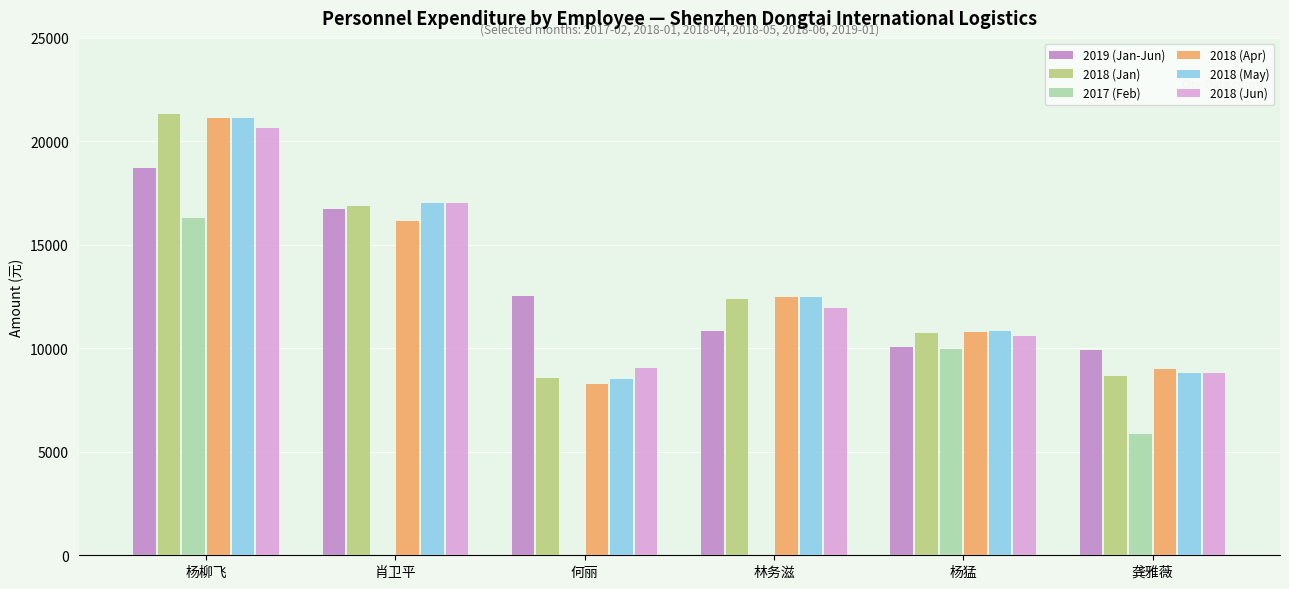

What is the total value across all series at 龚雅薇?

51043.7